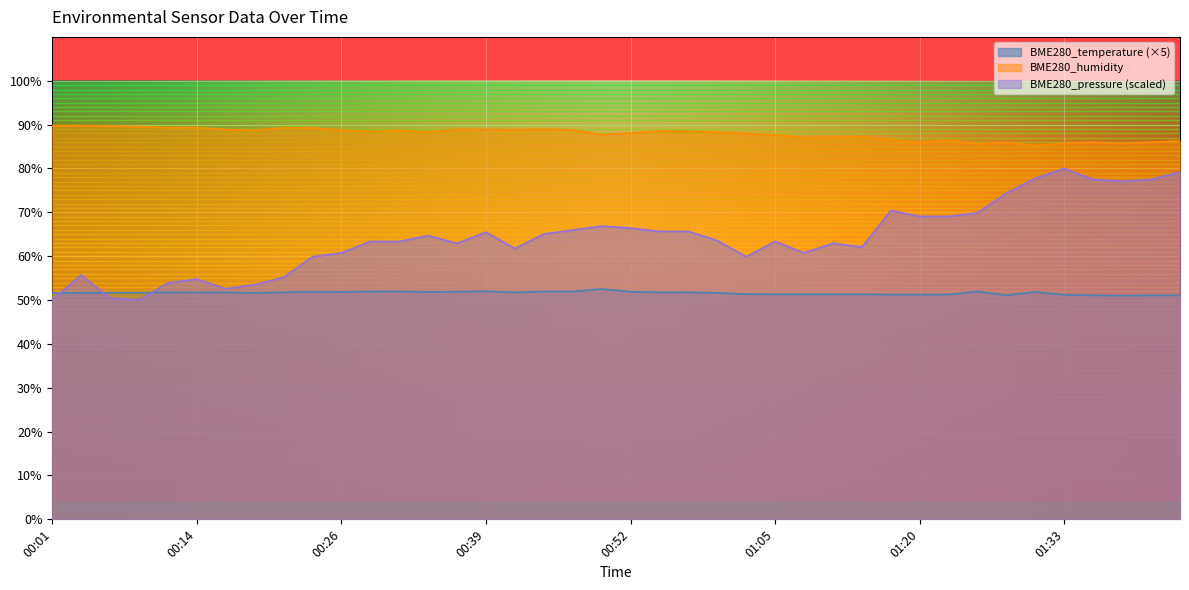

Read the BME280_temperature value at 00:09.

51.7